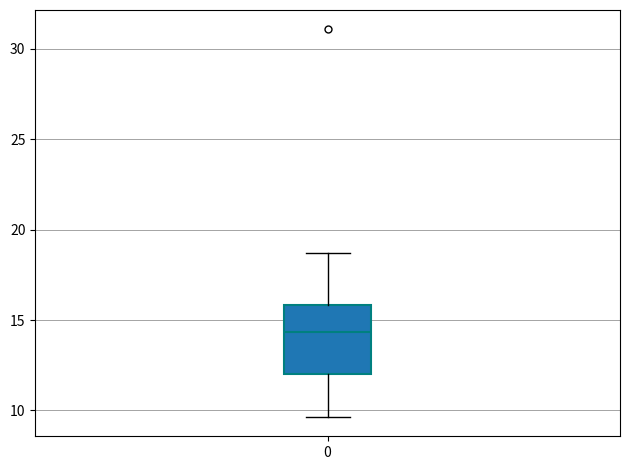

Where does the lower whisker of the box at x = 0 end on the y-axis? The values are not printed on the chart, so give them approximately, as read against the axis.

9.5